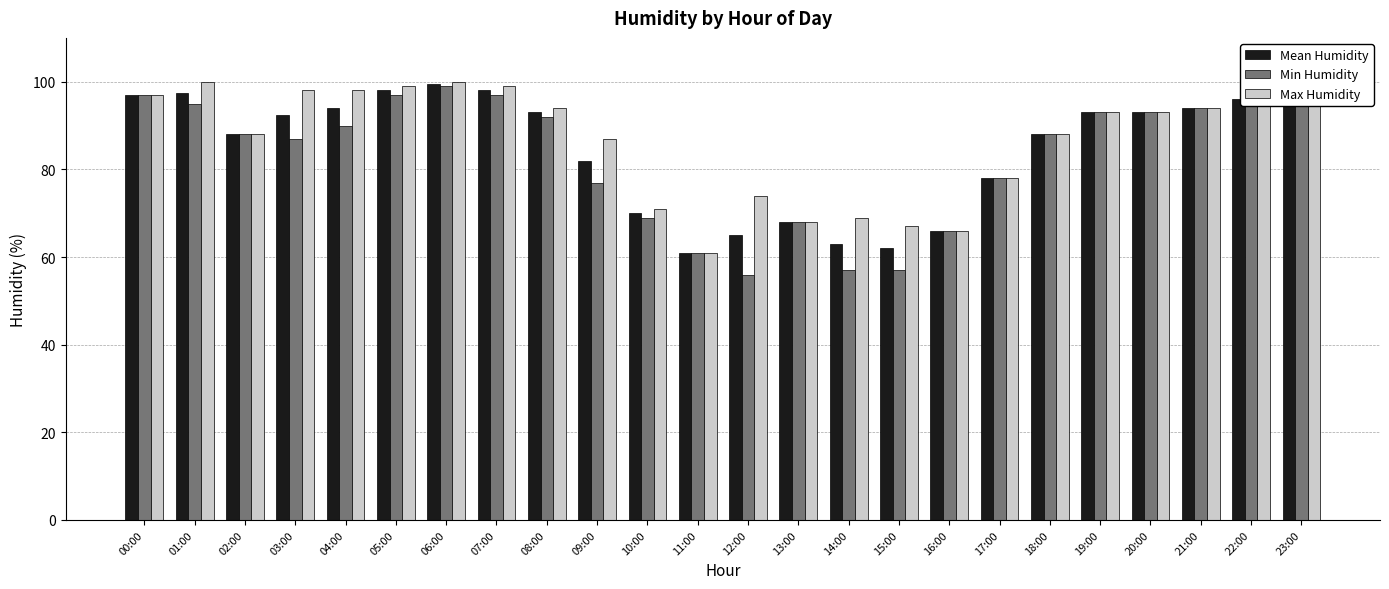

Count the number of categories in the chart.

24